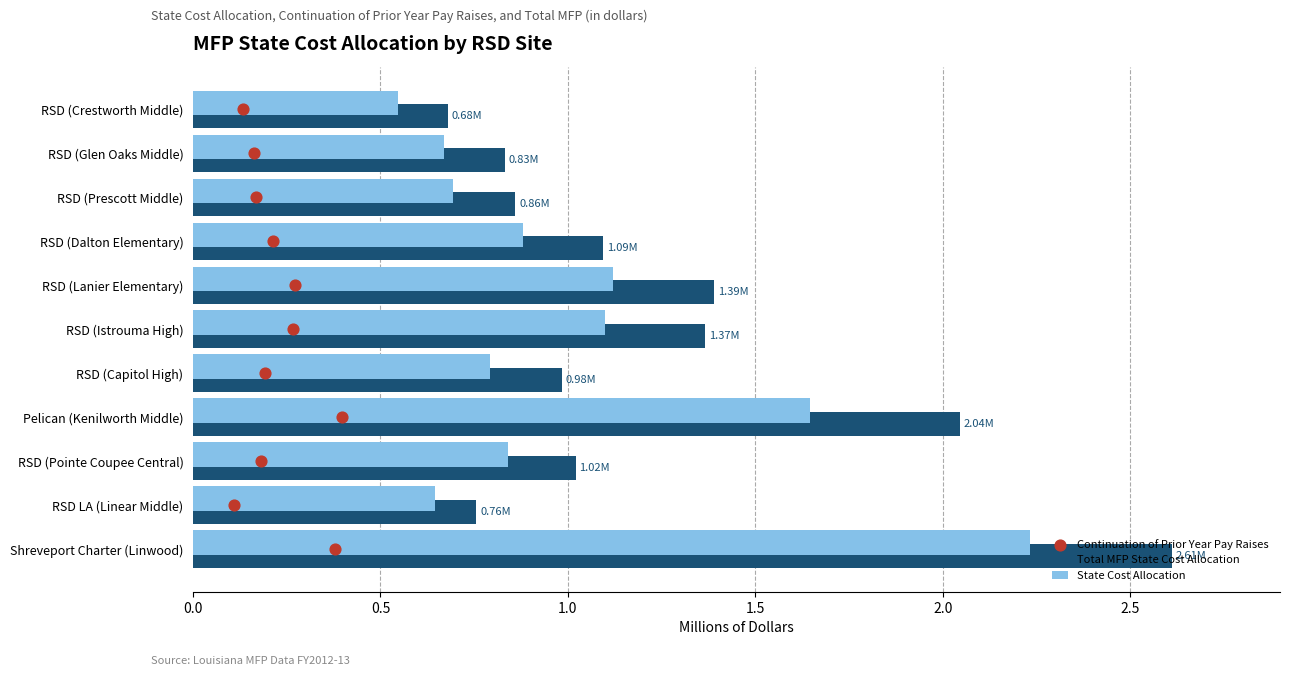

What is the difference between the second highest and second lowest values in the Total MFP State Cost Allocation series?

1.3